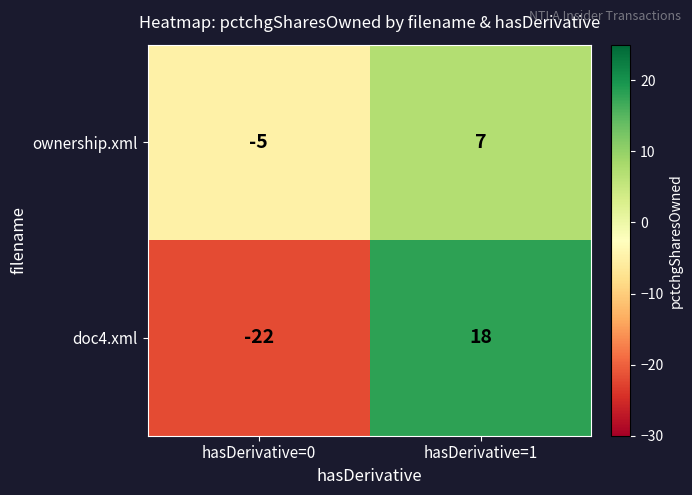

Which label corresponds to the smallest value in the chart?

hasDerivative=0